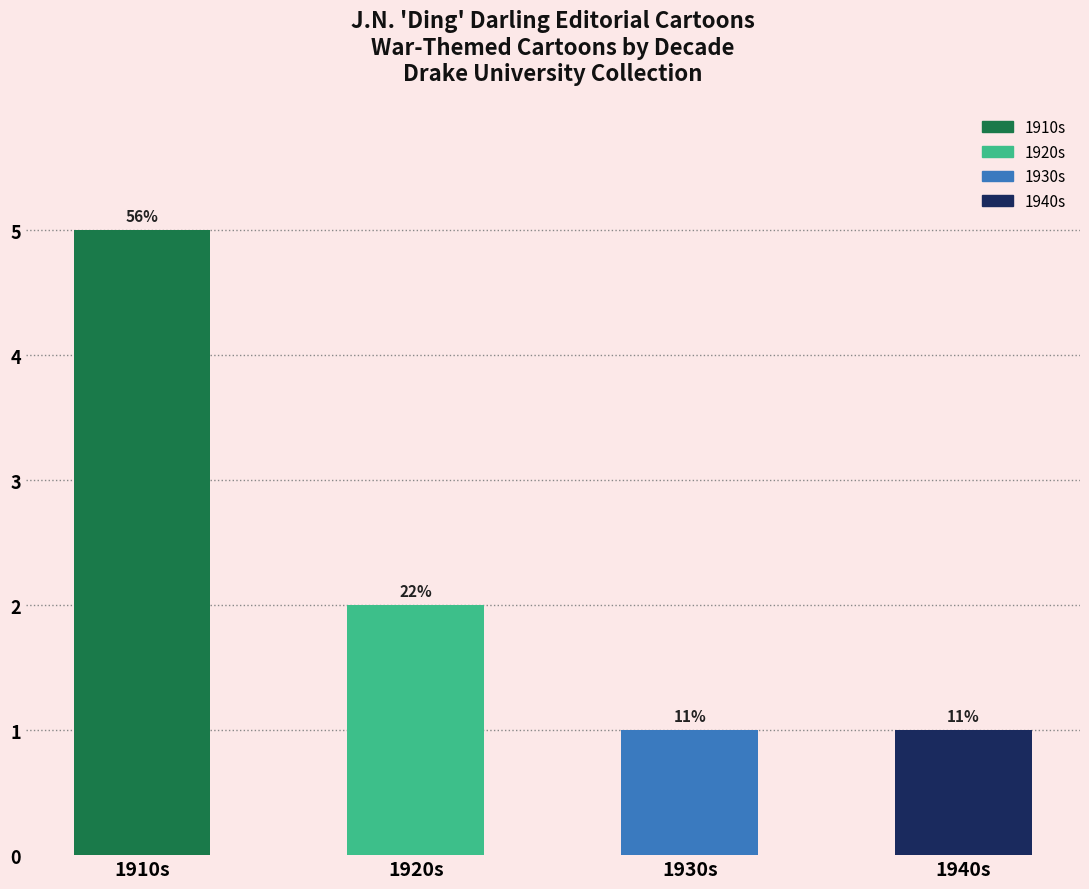

Between 1910s and 1940s, which is larger?

1910s